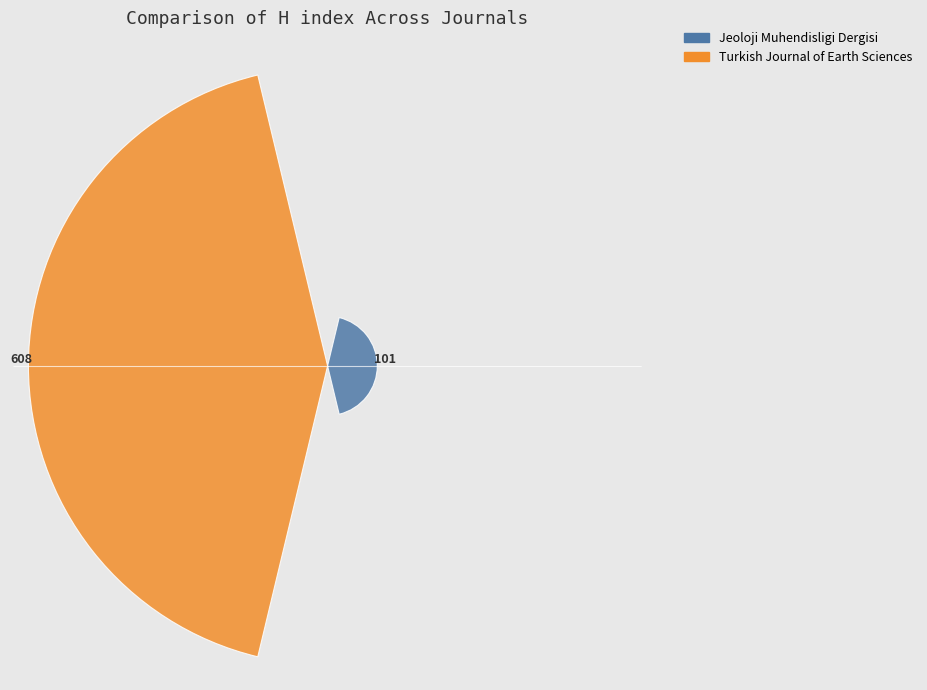

What is the sum of all values?

709